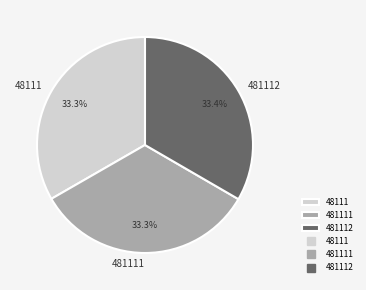

What is the ratio of the value at 481111 to the value at 481112?

1.0